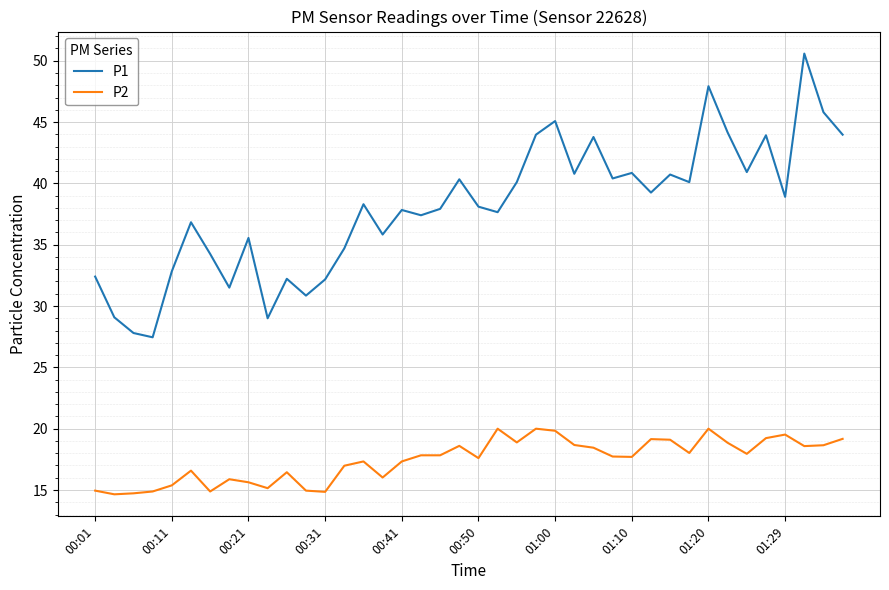

True or false: P2 and P1 cross at least once.

False